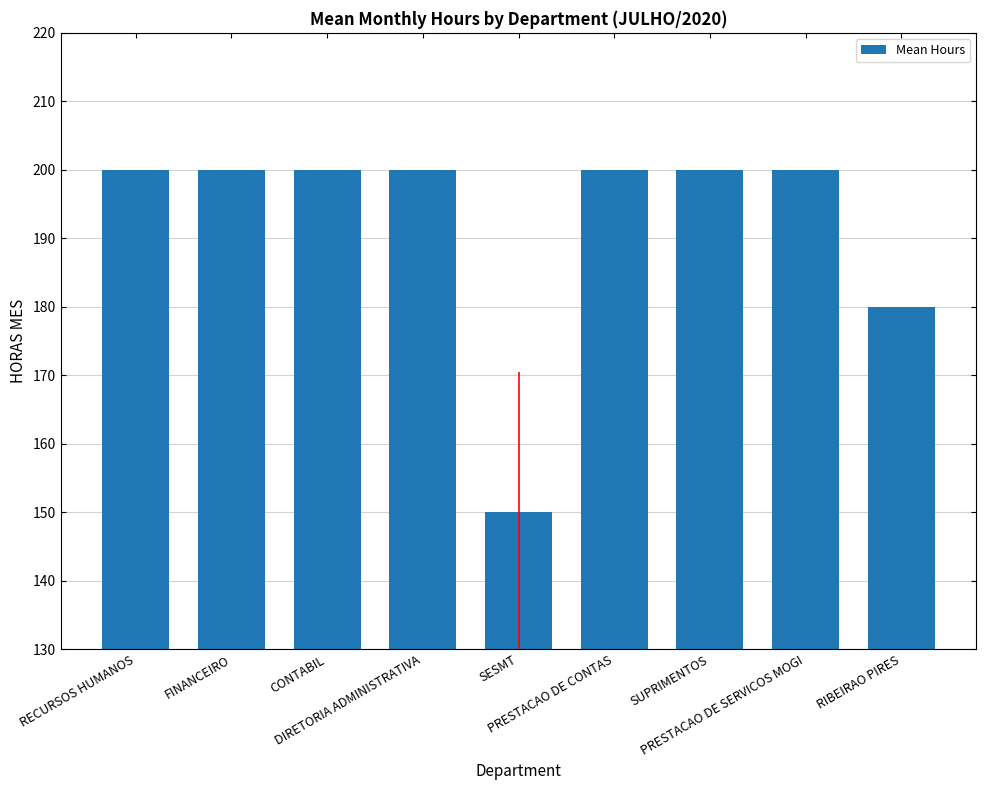

What position from the right is RIBEIRAO PIRES?

1